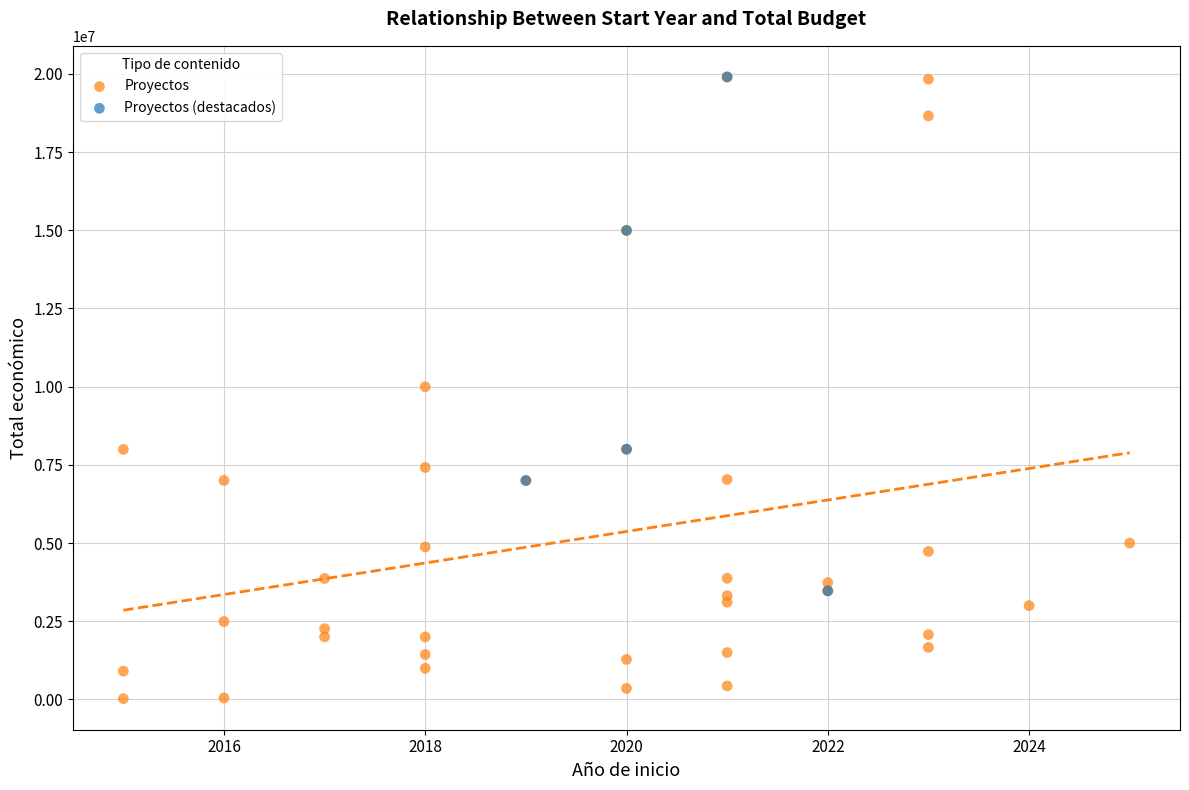

Which series reaches the minimum Y coordinate?

Proyectos